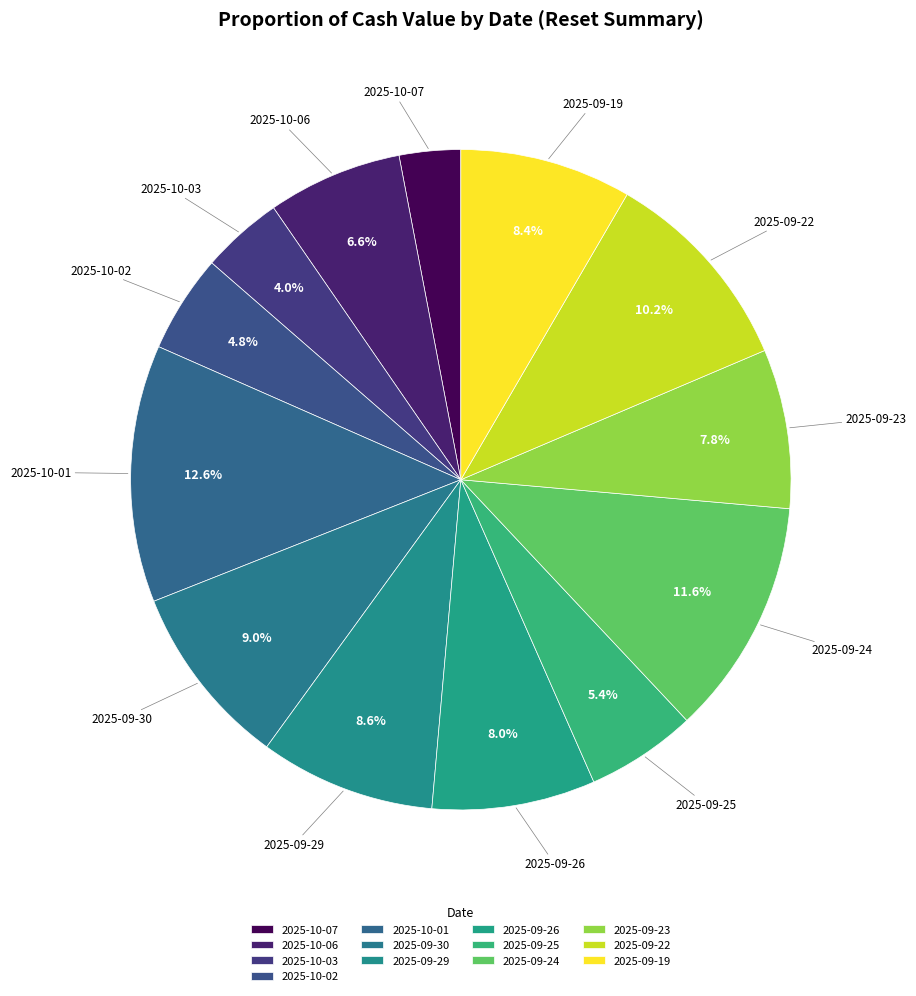

Combined, do 2025-09-26 and 2025-09-30 account for over 50%?

No